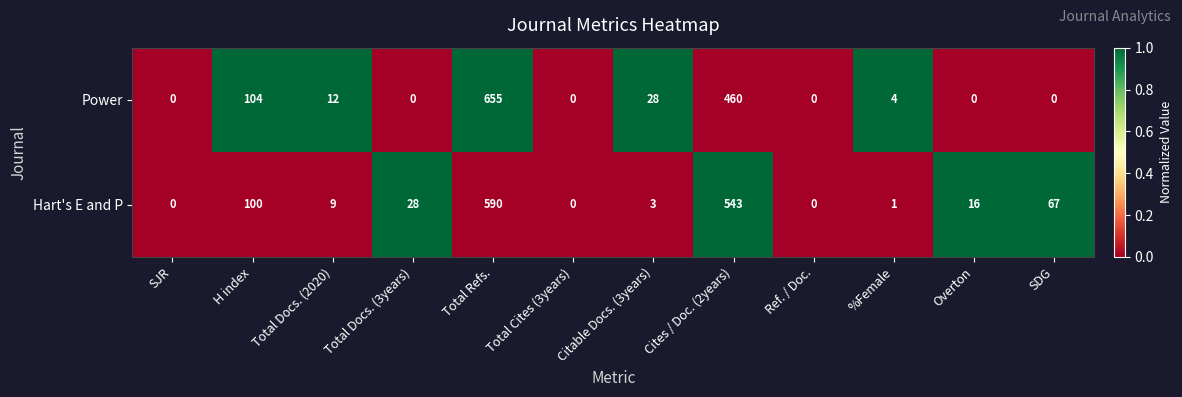

What is the difference between the Hart's E and P values at Overton and Total Docs. (2020)?

7